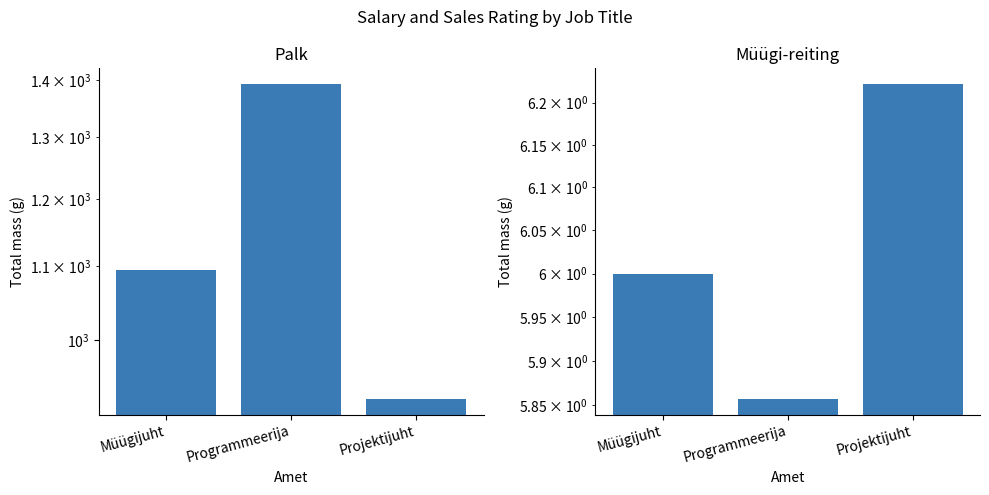

What is the difference between the maximum and minimum values in the Müügi-reiting series?

0.4